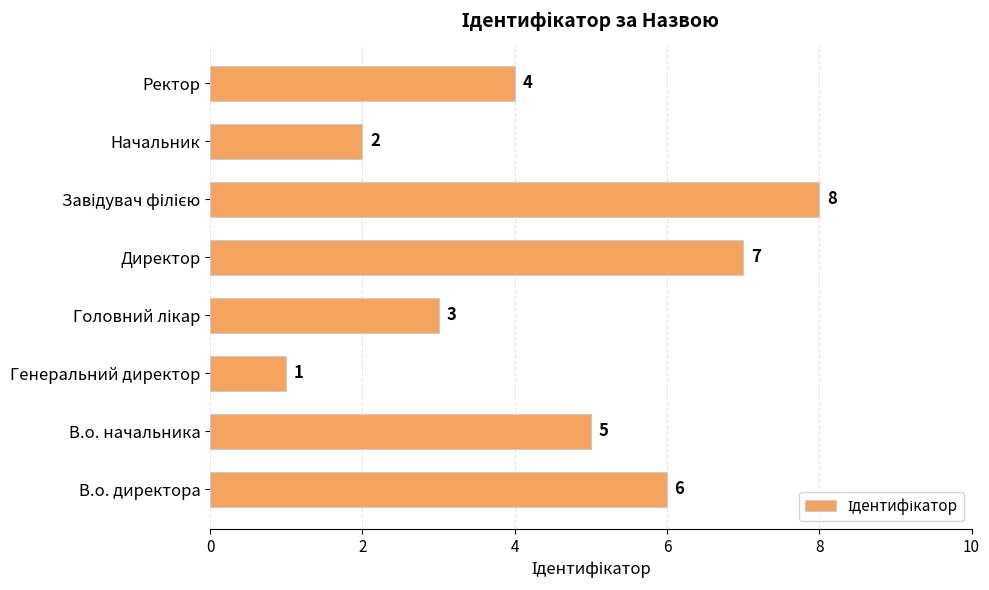

At which label is the value closest to 4?

Ректор